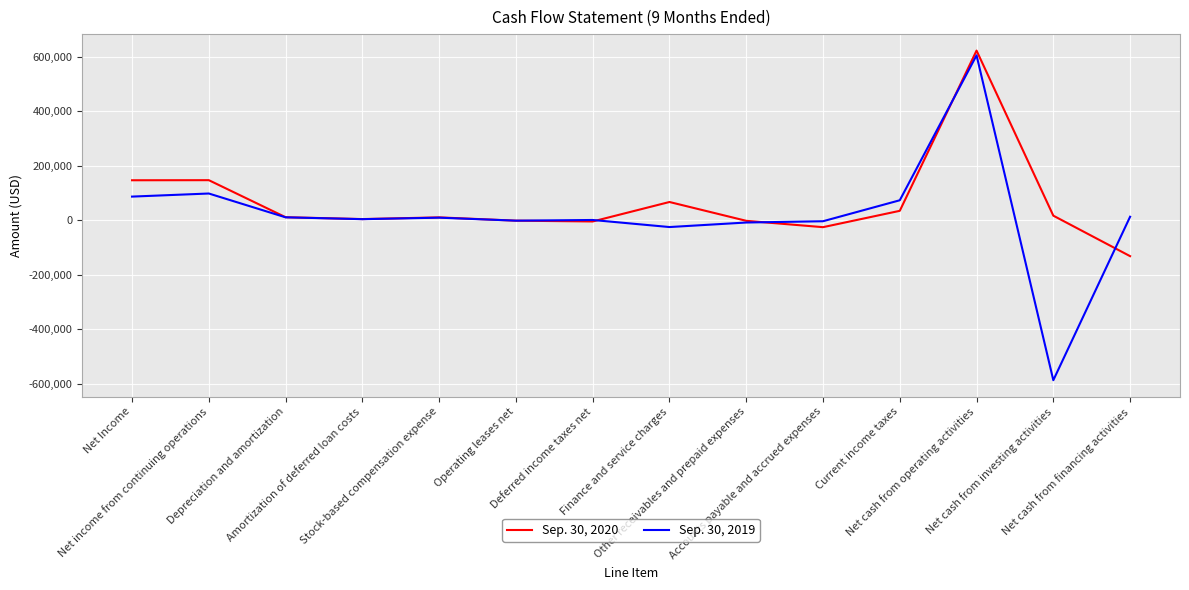

How many values in the Sep. 30, 2019 series are below 9784?

7